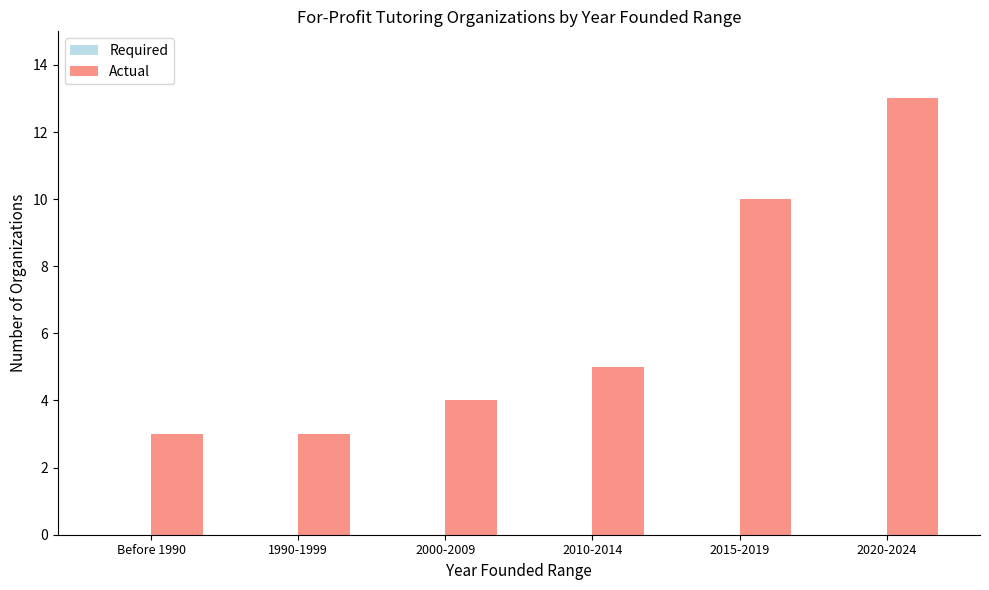

What is the change in value from 2000-2009 to 2015-2019?

+6